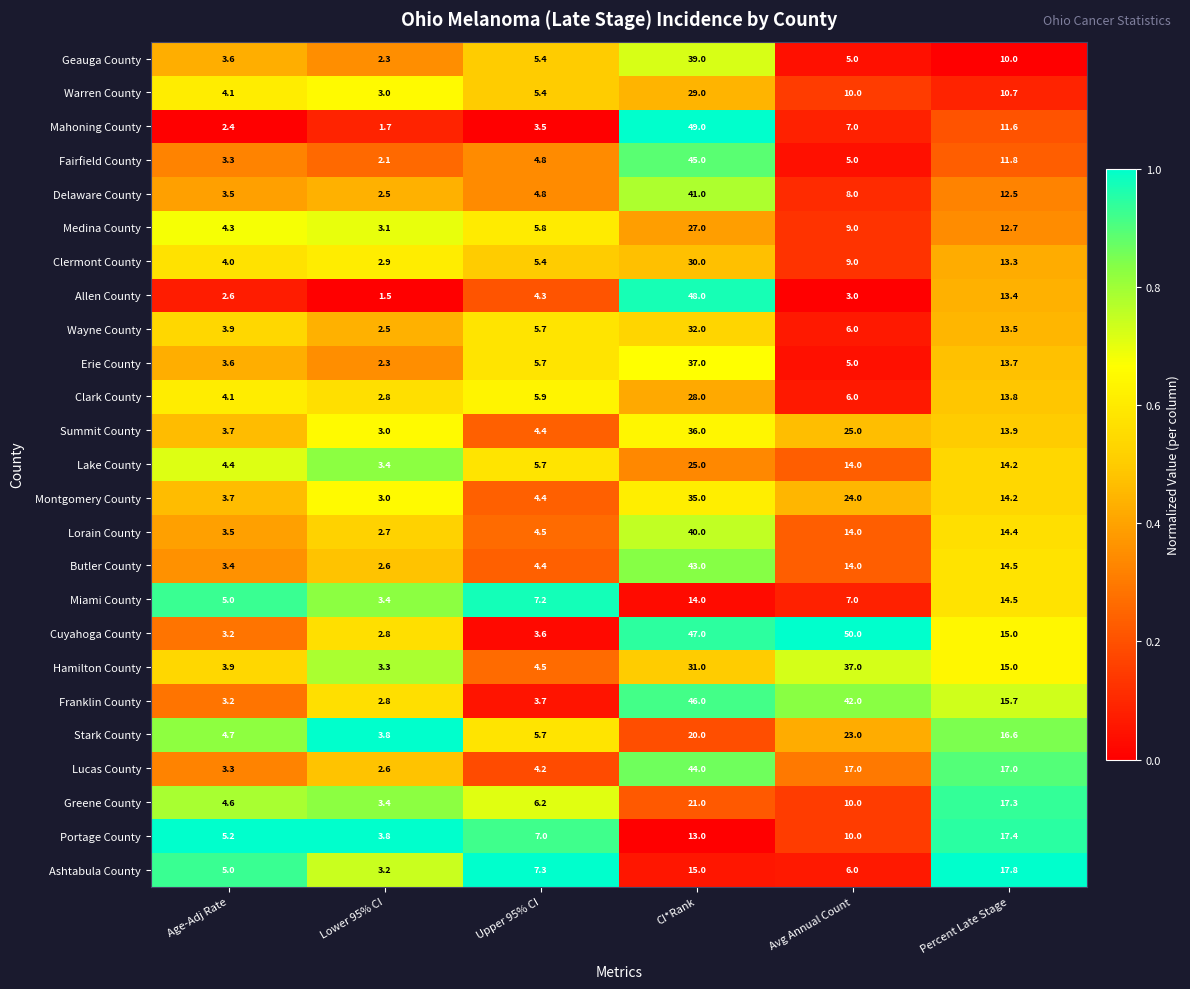

Between Lower 95% CI and Percent Late Stage, which series saw the biggest shift?

Ashtabula County